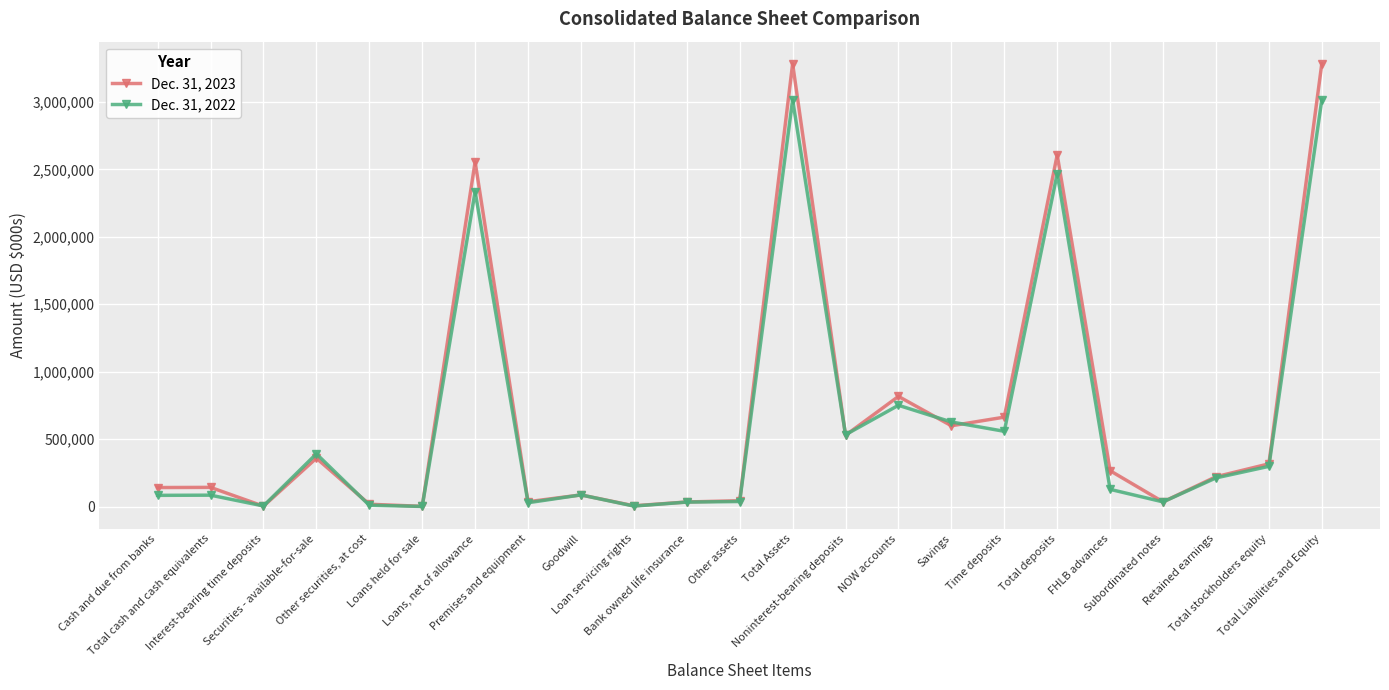

Rank the series by their average value, from highest to lowest.

Dec. 31, 2023, Dec. 31, 2022